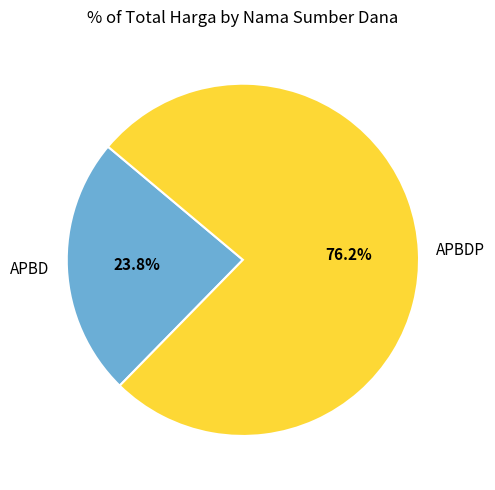

What is the majority slice?

APBDP